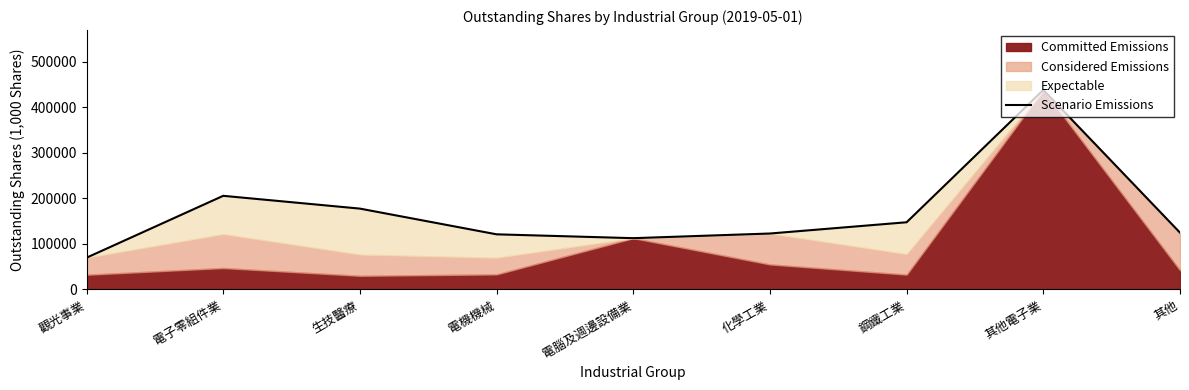

Rank the categories by value from highest to lowest.

其他電子業, 電子零組件業, 生技醫療, 鋼鐵工業, 其他, 化學工業, 電機機械, 電腦及週邊設備業, 觀光事業